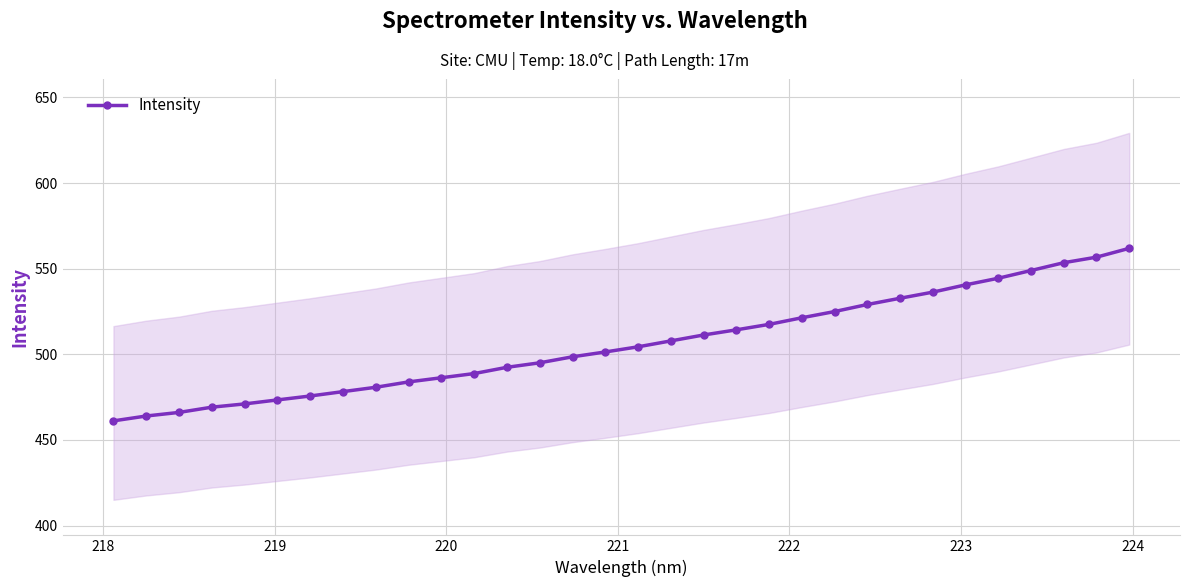

What is the minimum value for Intensity?

461.1